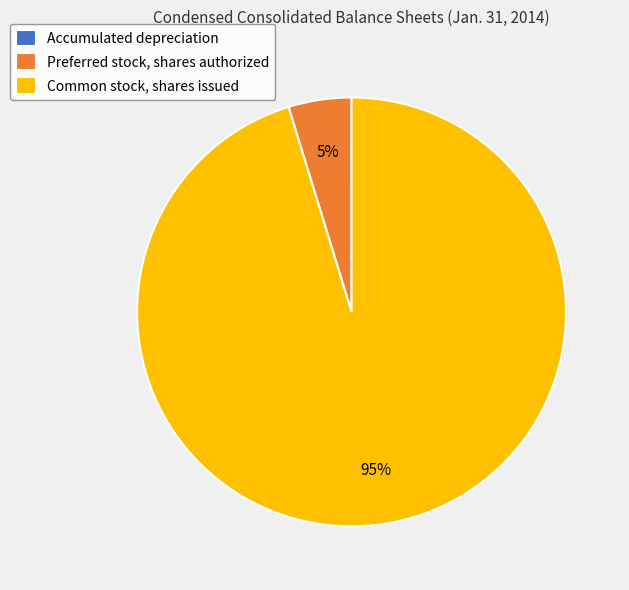

Which category has the biggest portion of the pie?

Common stock, shares issued